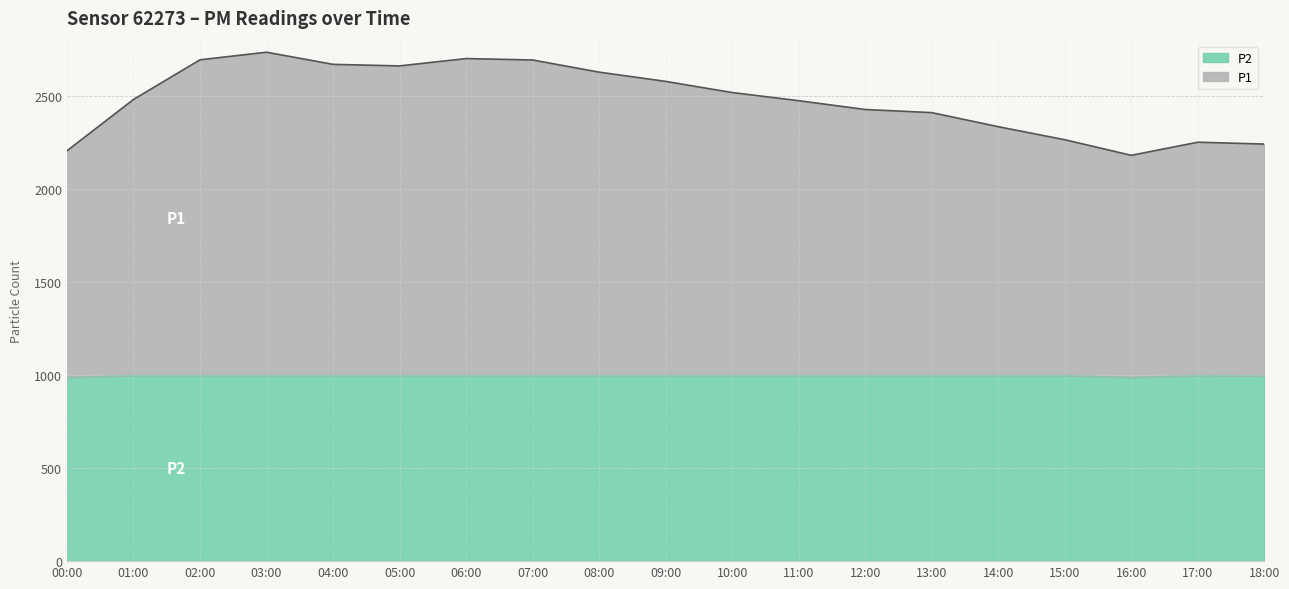

Between 00:00 and 04:00, which series saw the biggest shift?

P1